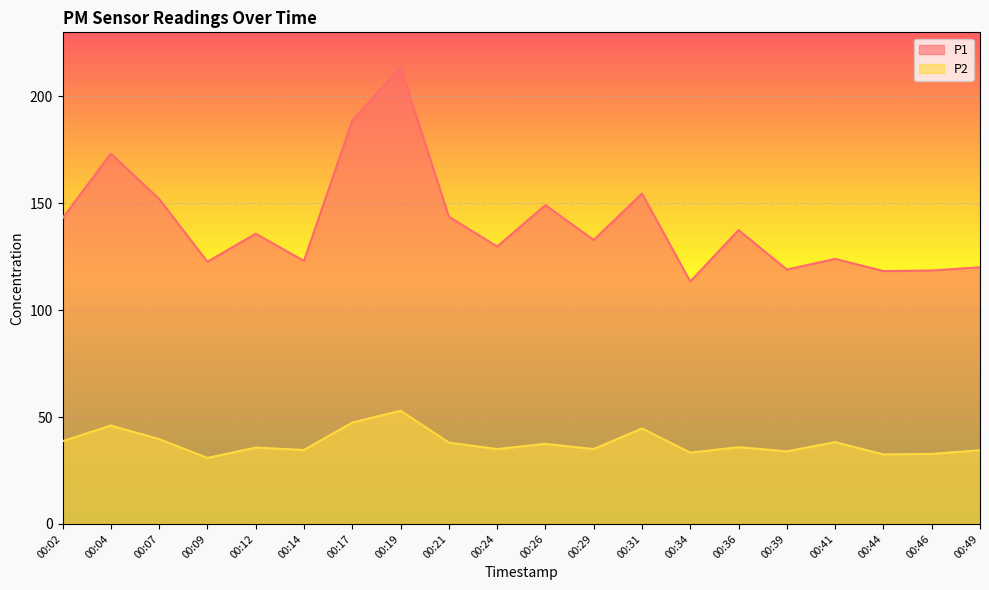

Reading left to right, transcribe all the data shown in this chart.

P1: 00:02=143.1	00:04=173.2	00:07=152.1	00:09=122.7	00:12=135.8	00:14=123.1	00:17=188.7	00:19=213.7	00:21=143.8	00:24=129.8	00:26=149.2	00:29=132.8	00:31=154.6	00:34=113.4	00:36=137.5	00:39=119.0	00:41=124.0	00:44=118.3	00:46=118.6	00:49=120.1
P2: 00:02=38.7	00:04=46.0	00:07=39.7	00:09=30.9	00:12=35.7	00:14=34.6	00:17=47.4	00:19=53.0	00:21=38.1	00:24=35.0	00:26=37.5	00:29=35.0	00:31=44.7	00:34=33.4	00:36=35.9	00:39=34.0	00:41=38.3	00:44=32.5	00:46=32.8	00:49=34.5